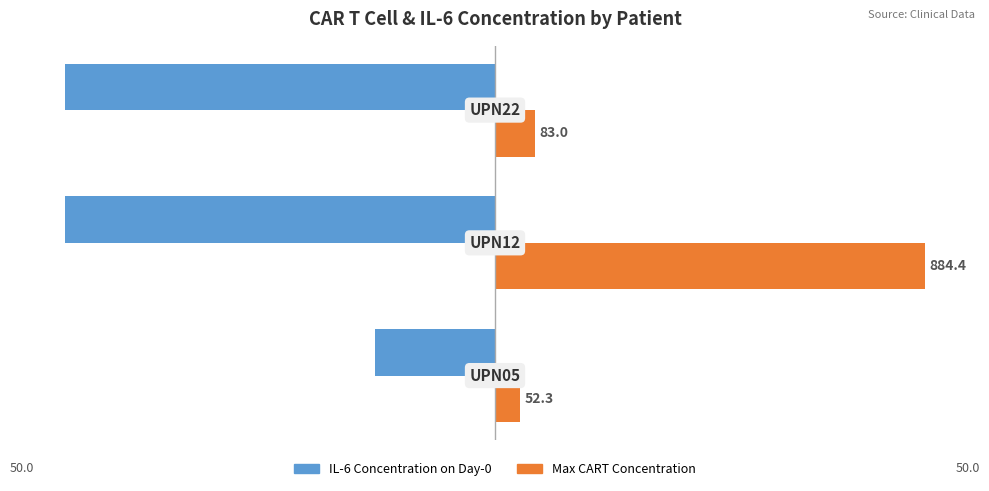

What are all the series names shown in the legend?

IL-6 Concentration on Day-0, Max CART Concentration